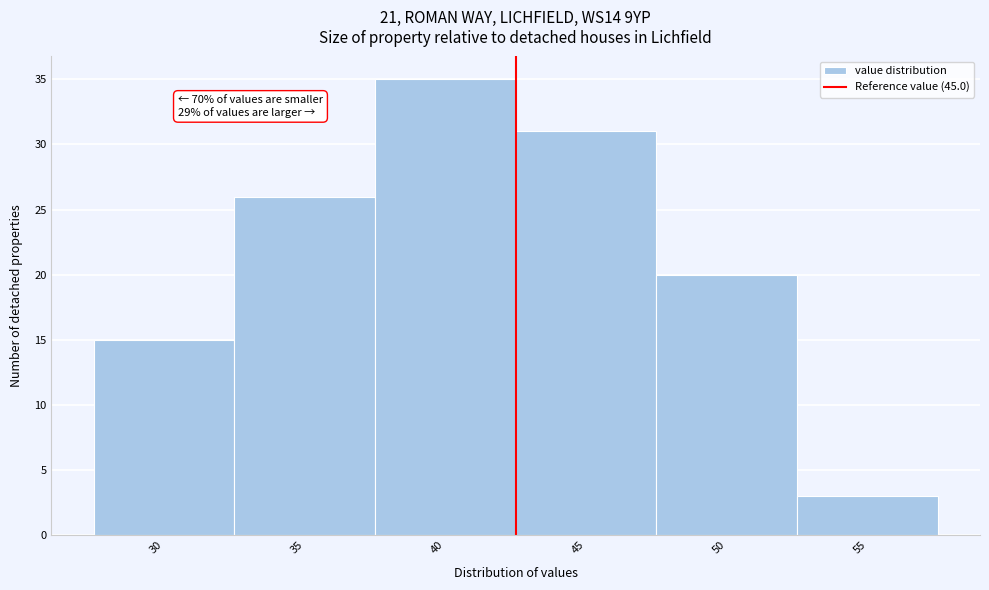

Reading left to right, what are all the values shown in this chart?

15	26	35	31	20	3